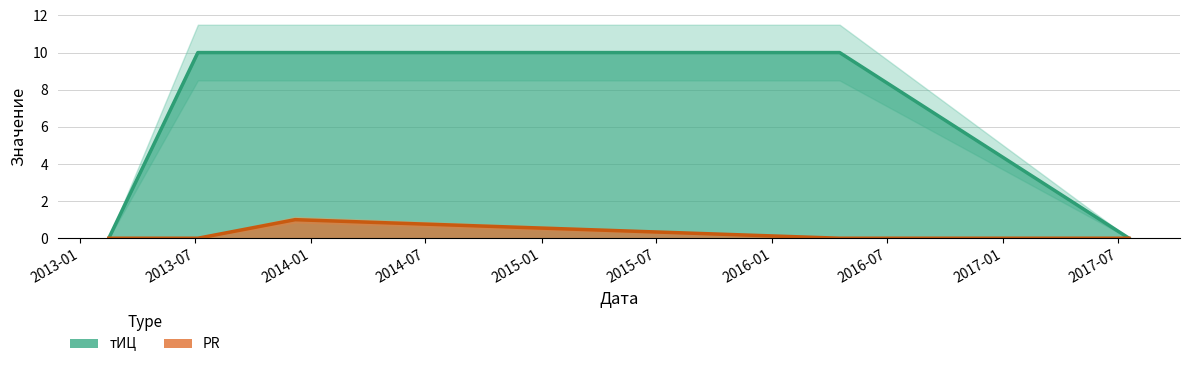

Reading left to right, what are all the values shown in this chart?

PR: 0	0	1	0	0
тИЦ: 0	10	10	10	0